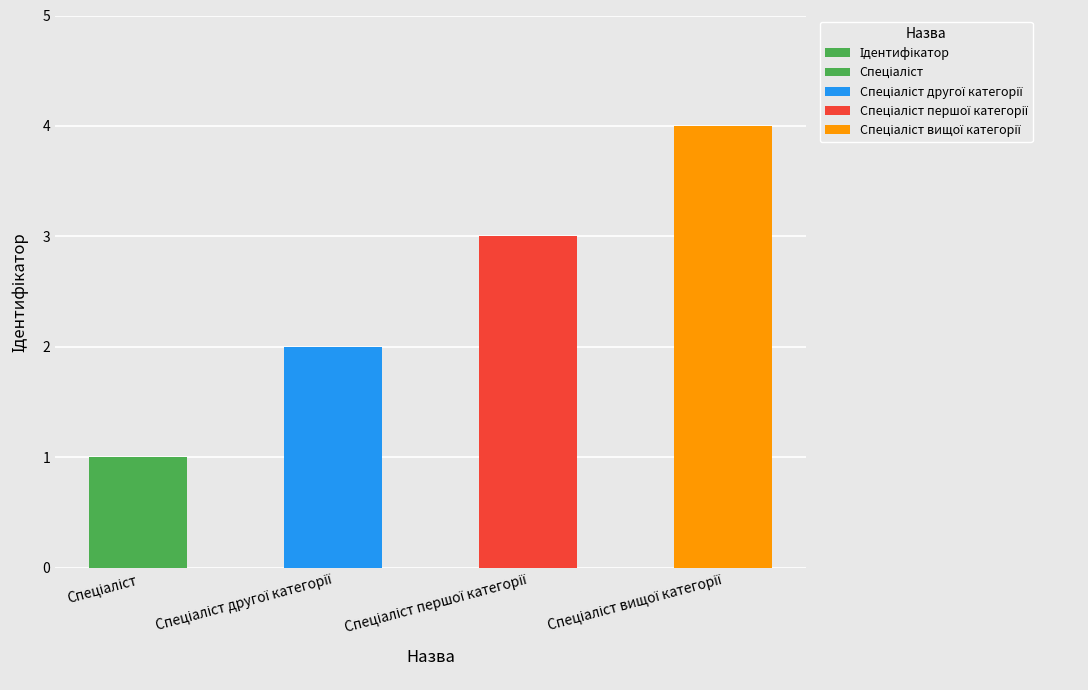

What is the difference between the maximum and minimum values?

3